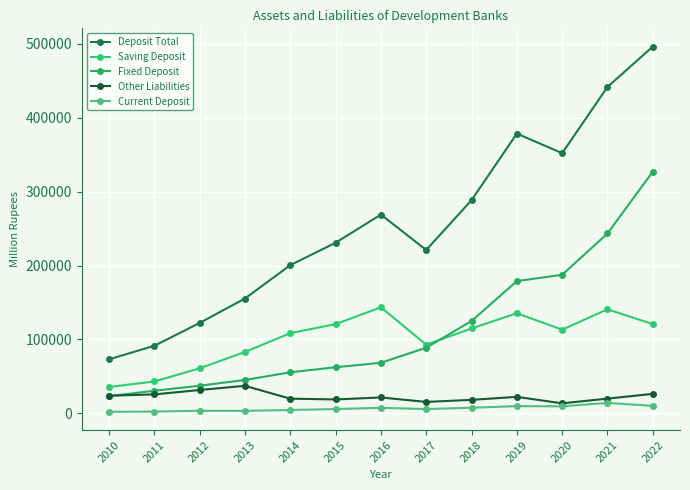

Between 2010 and 2019, which series saw the biggest shift?

Deposit Total